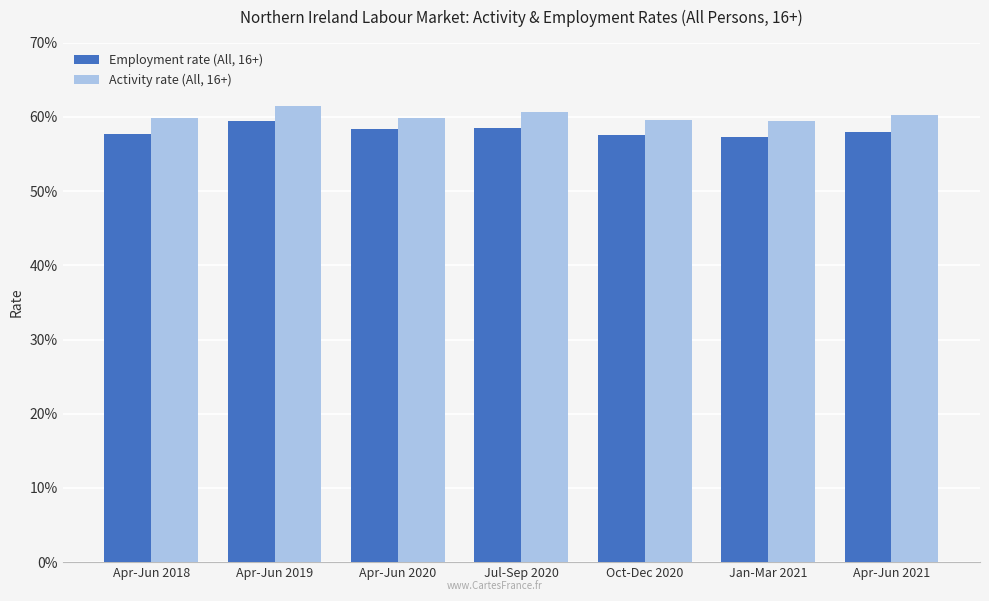

Which series has the widest spread of values?

Employment rate (All, 16+)